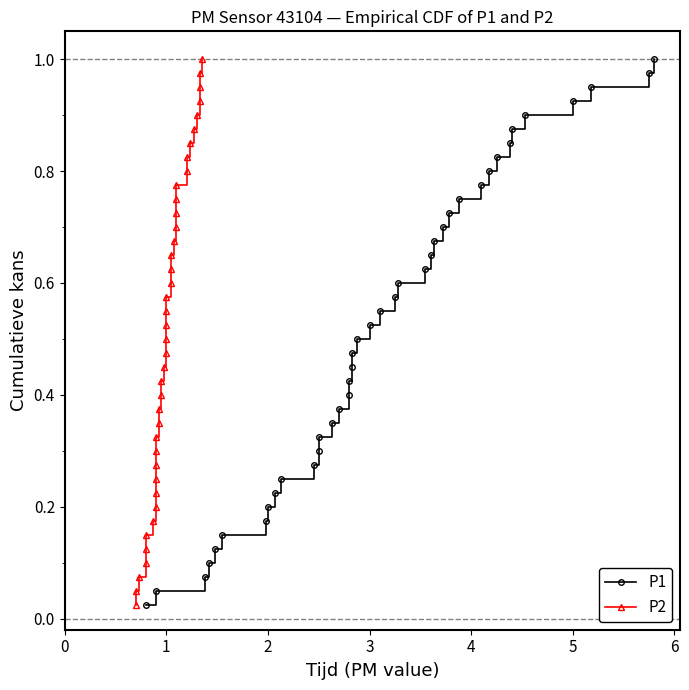

Reading left to right, transcribe all the data shown in this chart.

P1: 0.0	0.1	0.1	0.1	0.1	0.1	0.2	0.2	0.2	0.2	0.3	0.3	0.3	0.3	0.4	0.4	0.4	0.5	0.5	0.5	0.5	0.6	0.6	0.6	0.6	0.7	0.7	0.7	0.7	0.8	0.8	0.8	0.8	0.8	0.9	0.9	0.9	0.9	1.0	1.0
P2: 0.0	0.1	0.1	0.1	0.1	0.1	0.2	0.2	0.2	0.2	0.3	0.3	0.3	0.3	0.4	0.4	0.4	0.5	0.5	0.5	0.5	0.6	0.6	0.6	0.6	0.7	0.7	0.7	0.7	0.8	0.8	0.8	0.8	0.8	0.9	0.9	0.9	0.9	1.0	1.0